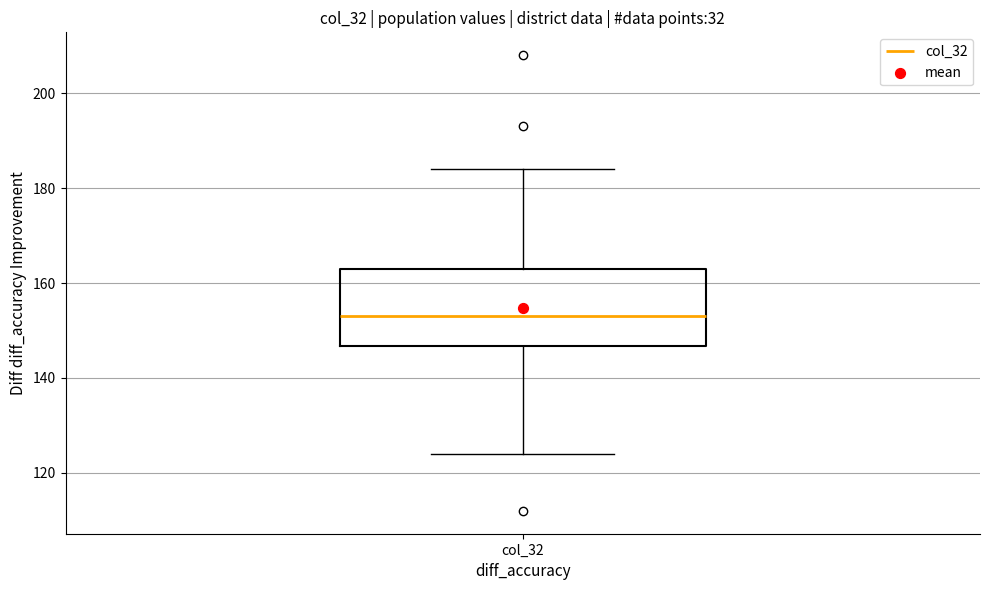

Read this box plot against the y-axis: the position of the median line, the range covered by the box, and the ends of both whiskers. The values are not printed on the chart, so give them approximately, as read against the axis.

median 154, box 146 to 164, whiskers 124 to 184